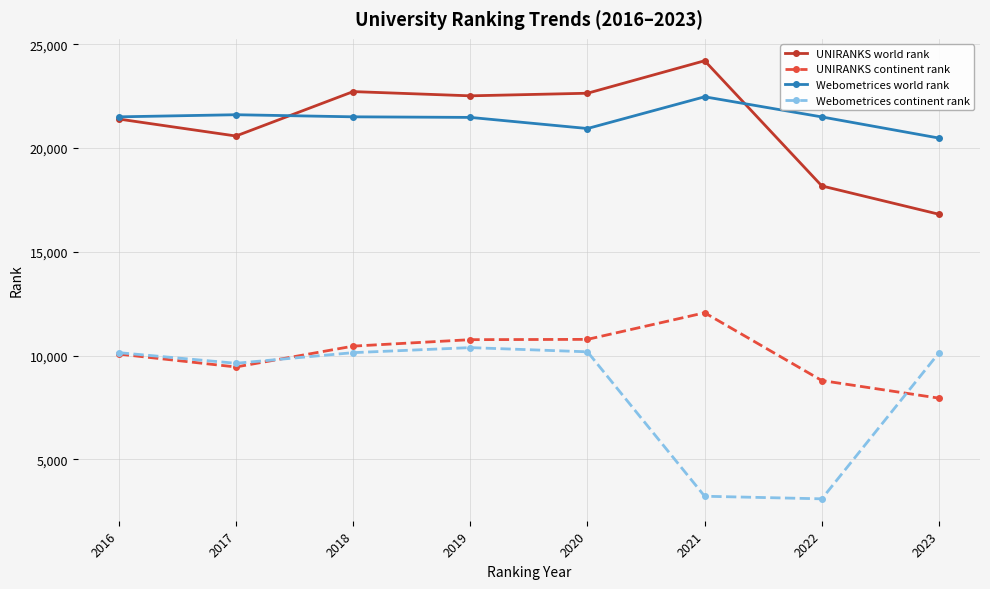

How many categories are shown in the chart?

8